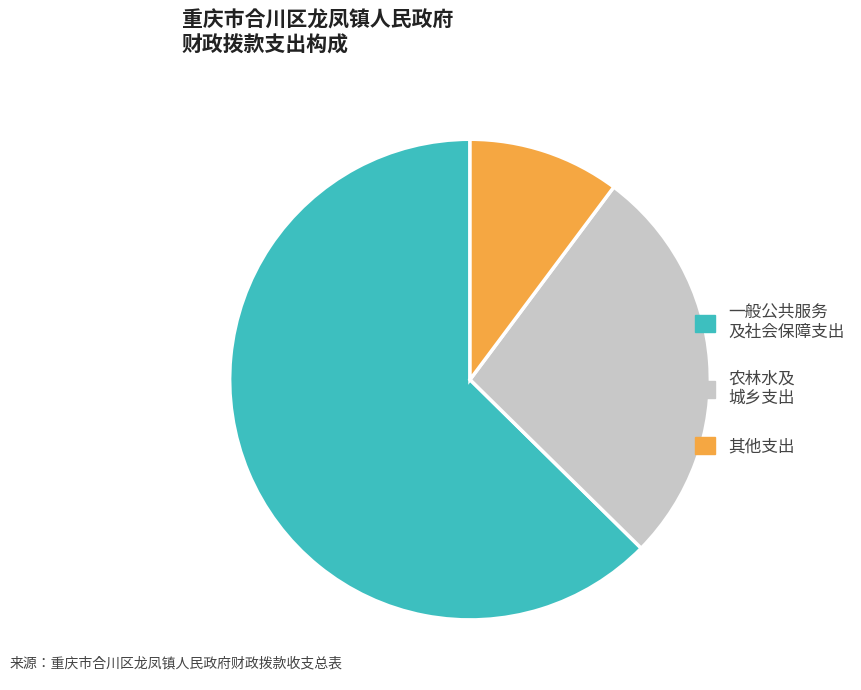

Is there a majority slice in this chart?

Yes